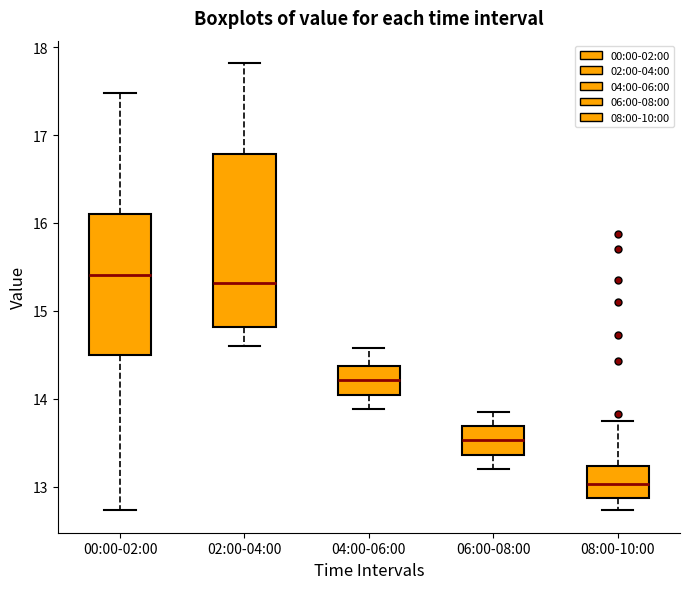

Where does the lower whisker of the box for 02:00-04:00 end on the y-axis? The values are not printed on the chart, so give them approximately, as read against the axis.

14.6